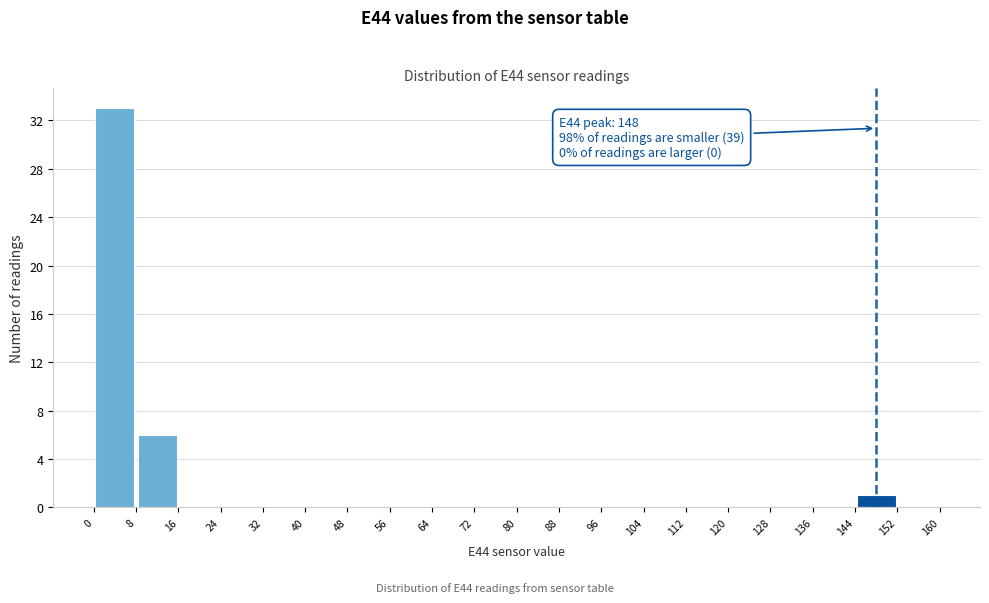

Over which range of the x-axis is the bar tallest?

0 to 8